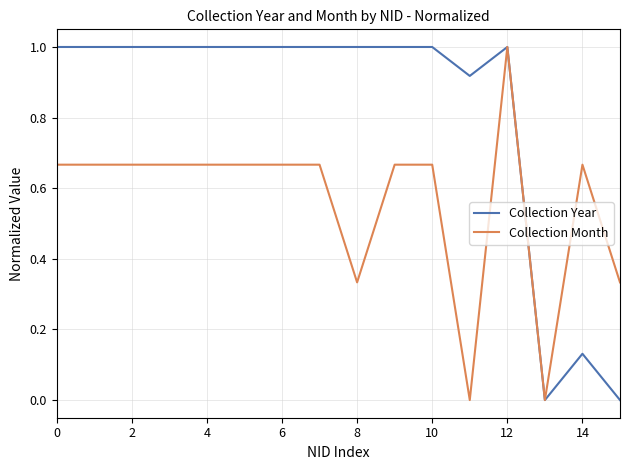

Which series has the largest total across all categories?

Collection Year